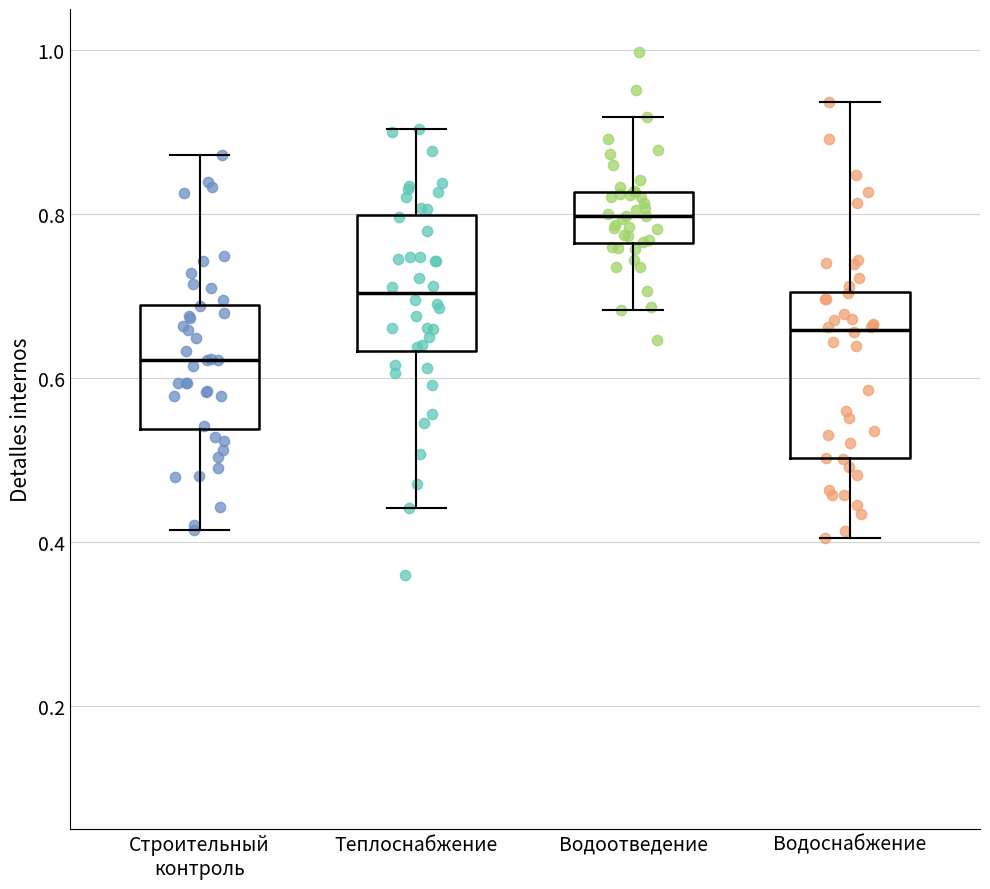

Comparing the boxes themselves (not the whiskers), which one is the tallest?

Водоснабжение